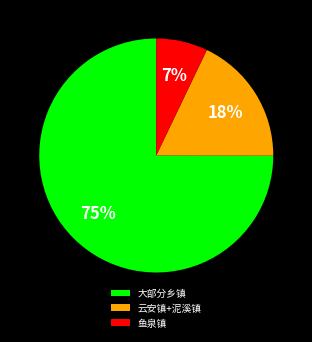

Is there any slice that represents more than half of the pie?

Yes